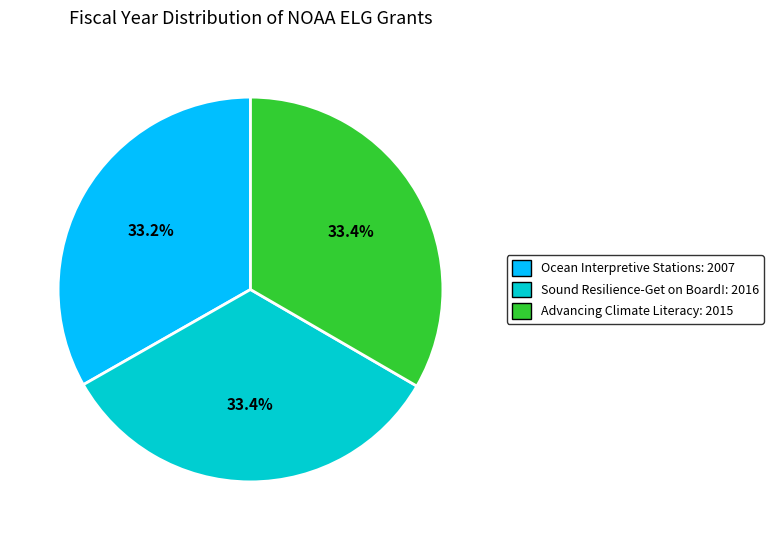

Is it true that Advancing Climate Literacy is 20% of the pie?

False